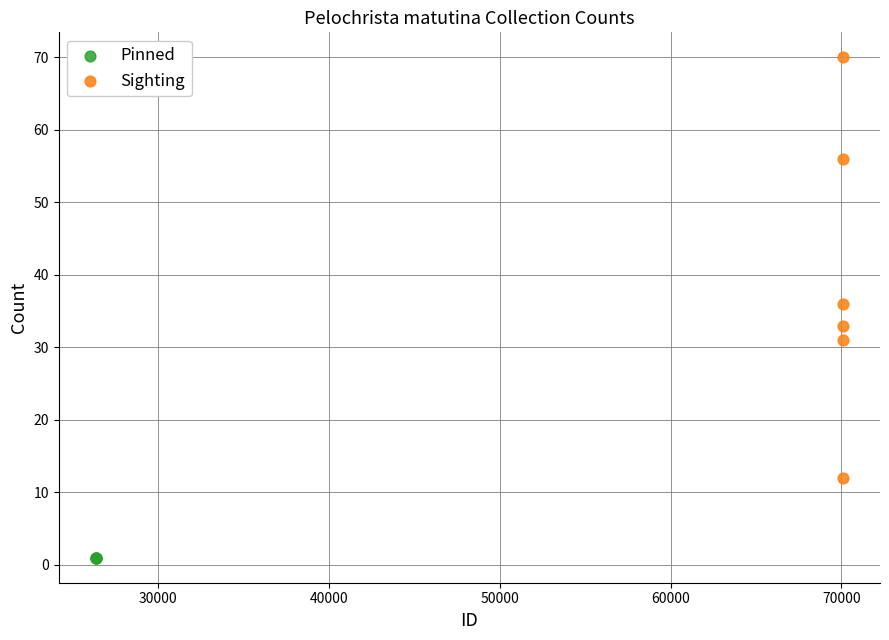

Which series reaches the minimum Y coordinate?

Pinned